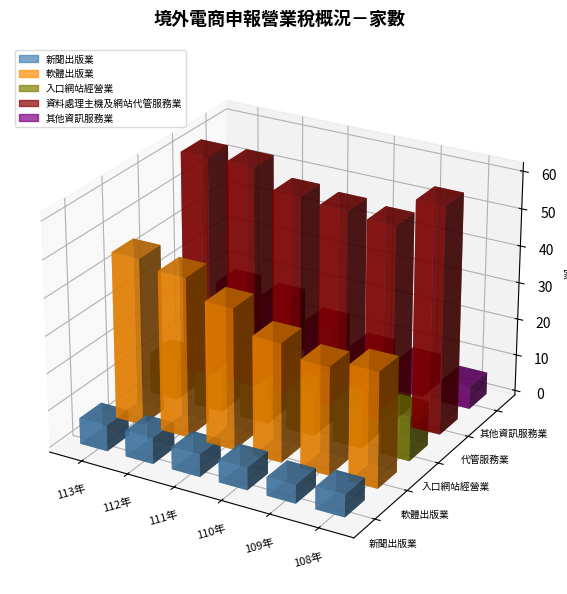

What is the difference between the maximum and minimum values in the 資料處理主機及網站代管服務業 series?

8